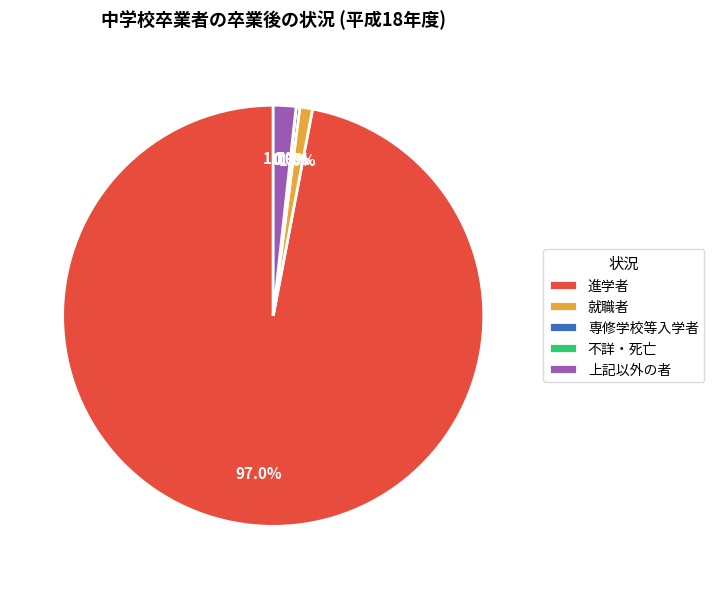

Combined, what portion of the pie is 進学者 and 就職者?

98.0%